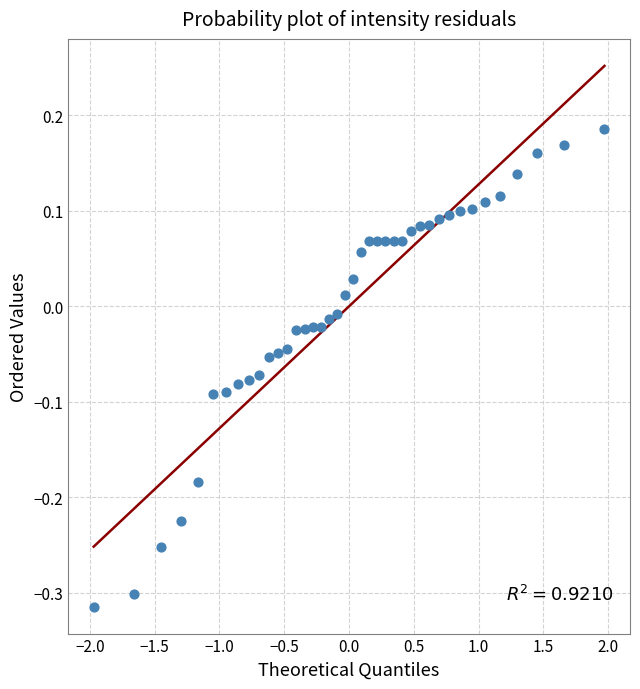

What is the range of X values (max minus min)?

3.9